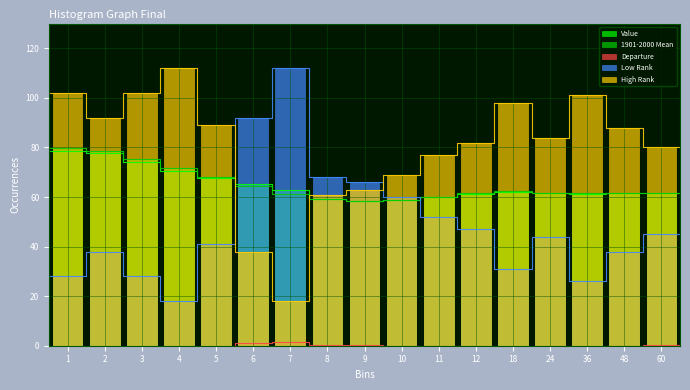

What is the difference between the Value values at 2 and 5?

9.9